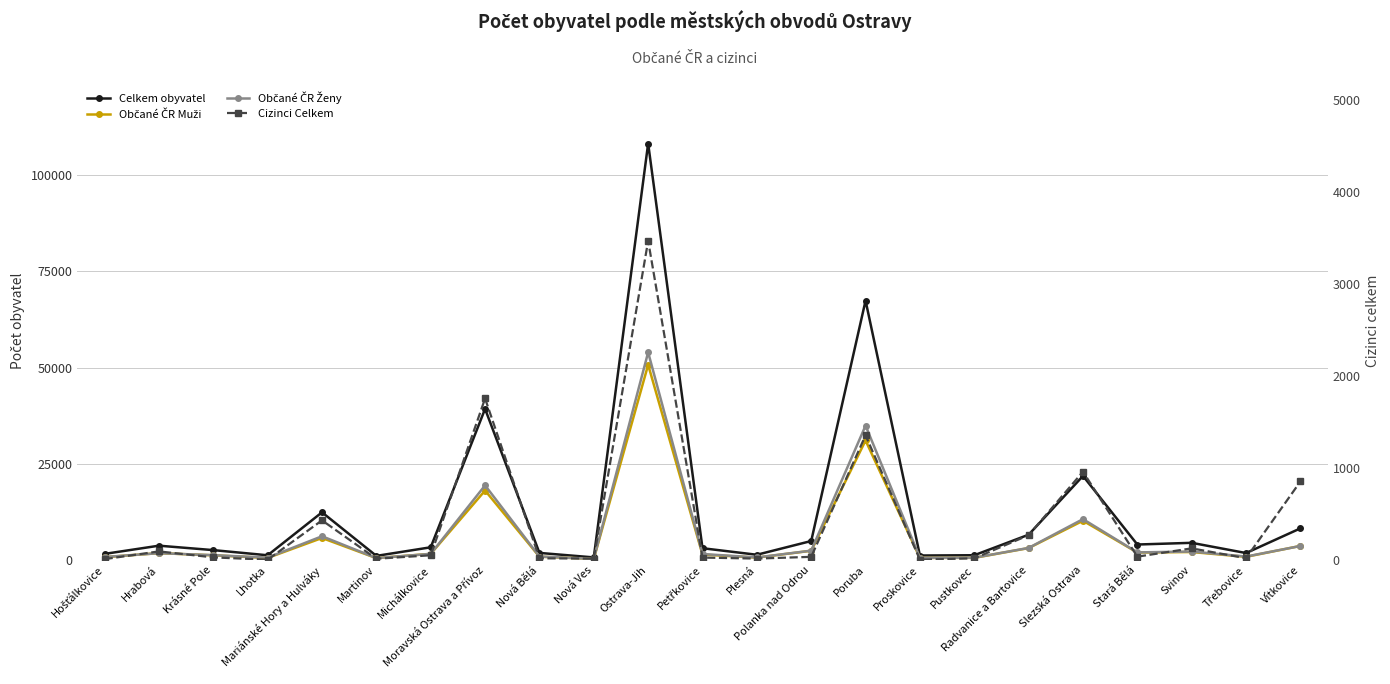

How many values in the Občané ČR Muži series are below 1660?

11